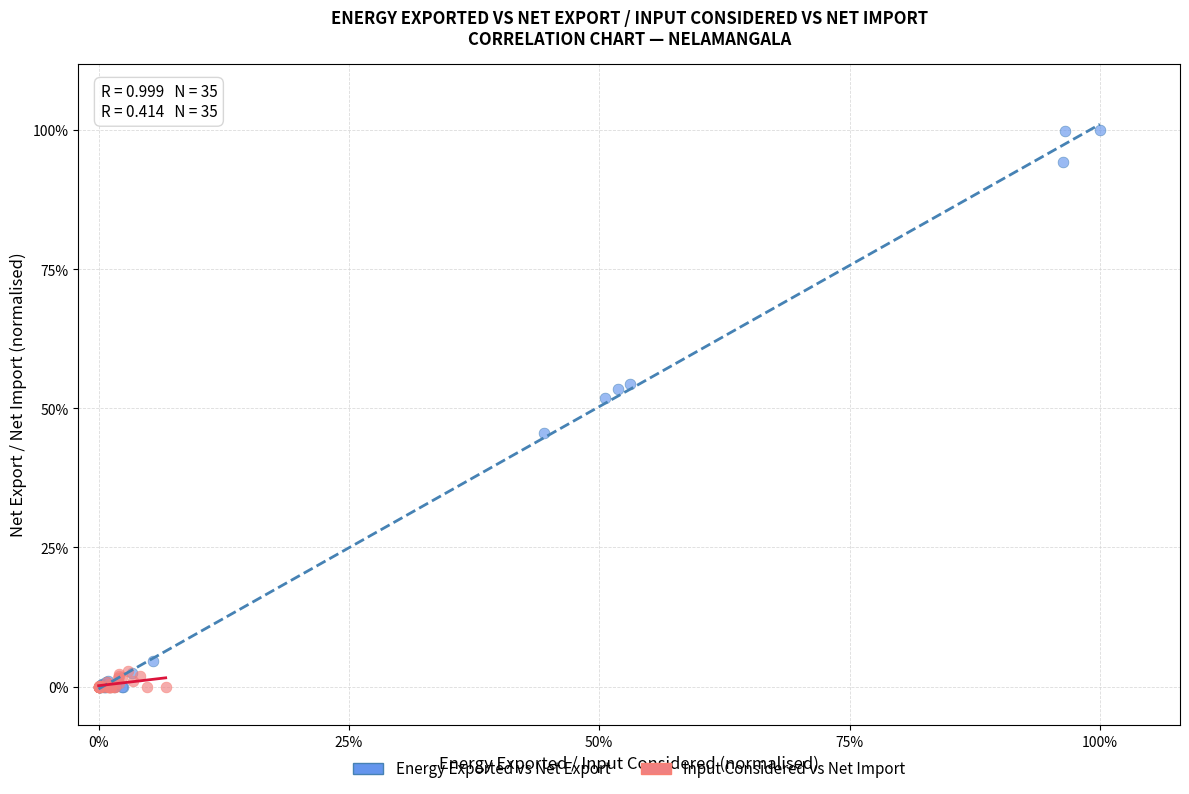

What are all the series names shown in the legend?

Energy Exported vs Net Export, Input Considered vs Net Import